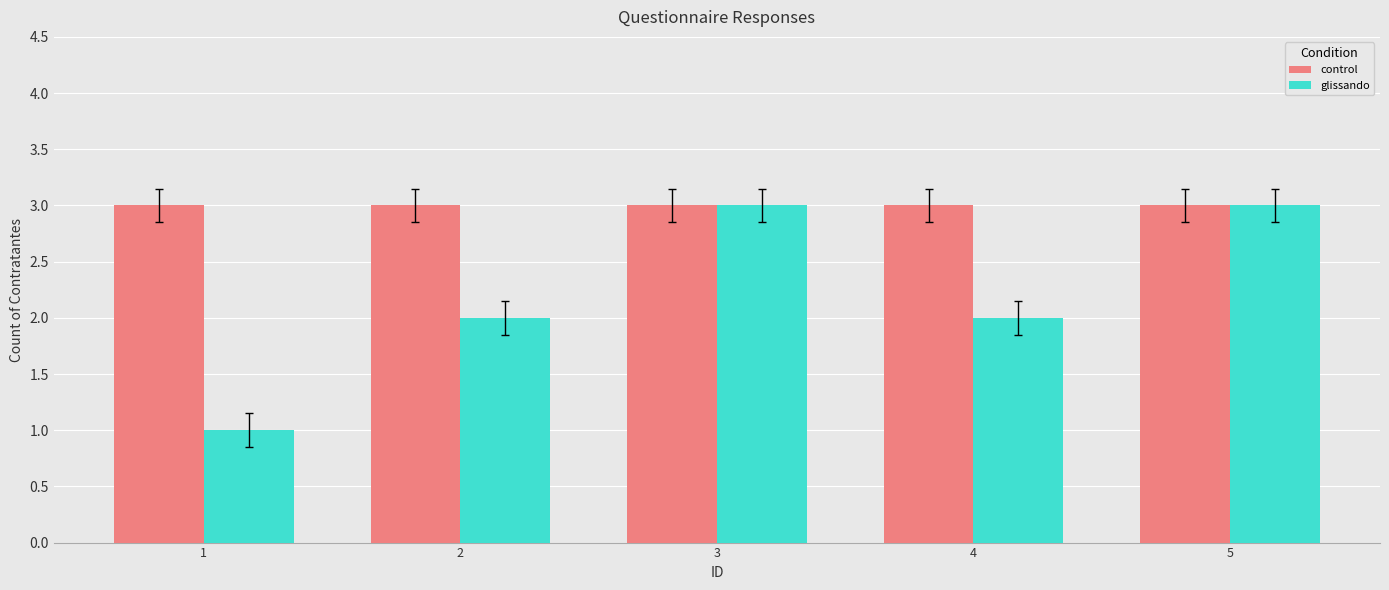

Reading left to right, extract all data points from this chart.

control: 3	3	3	3	3
glissando: 1	2	3	2	3